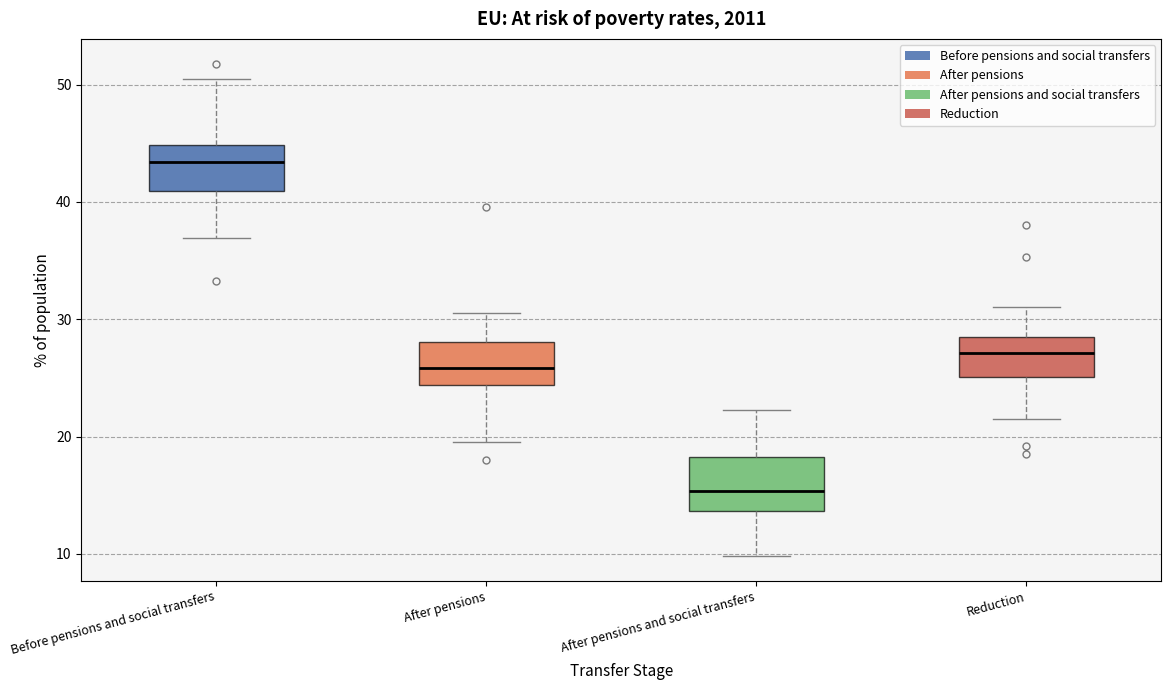

Reading left to right, read every box against the y-axis: the position of its median line, the range the box covers, and the ends of its whiskers. The values are not printed on the chart, so give them approximately, as read against the axis.

Before pensions and social transfers: median 43, box 41 to 45, whiskers 37 to 51
After pensions: median 26, box 24 to 28, whiskers 20 to 31
After pensions and social transfers: median 15, box 14 to 18, whiskers 10 to 22
Reduction: median 27, box 25 to 29, whiskers 22 to 31